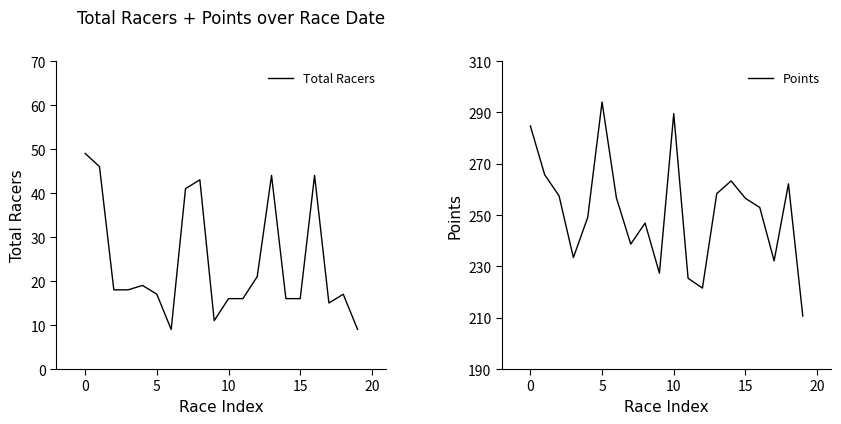

True or false: Total Racers has a value of 49 at 0.

True